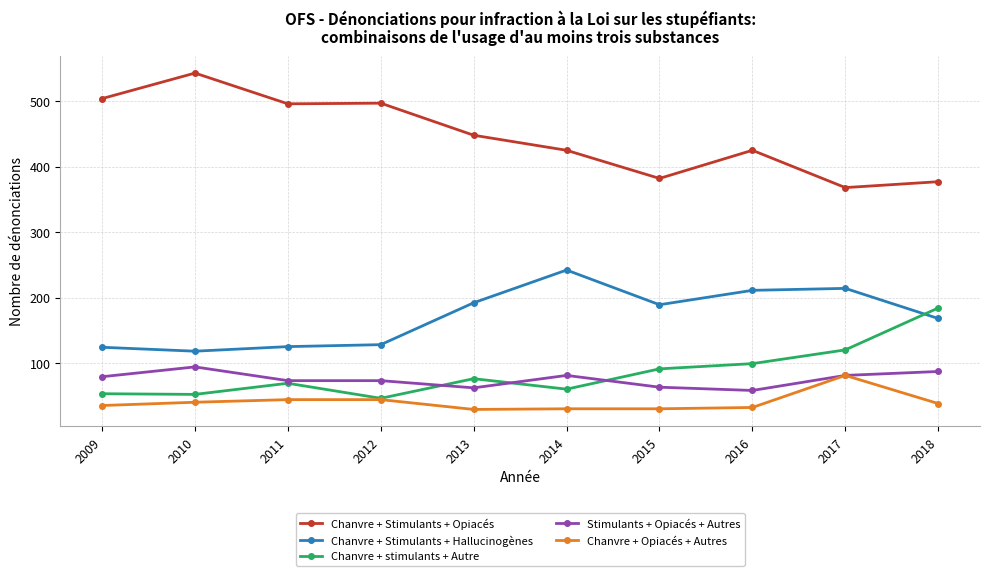

After their last crossing, which series has the higher values: Chanvre + Stimulants + Hallucinogènes or Chanvre + stimulants + Autre?

Chanvre + stimulants + Autre